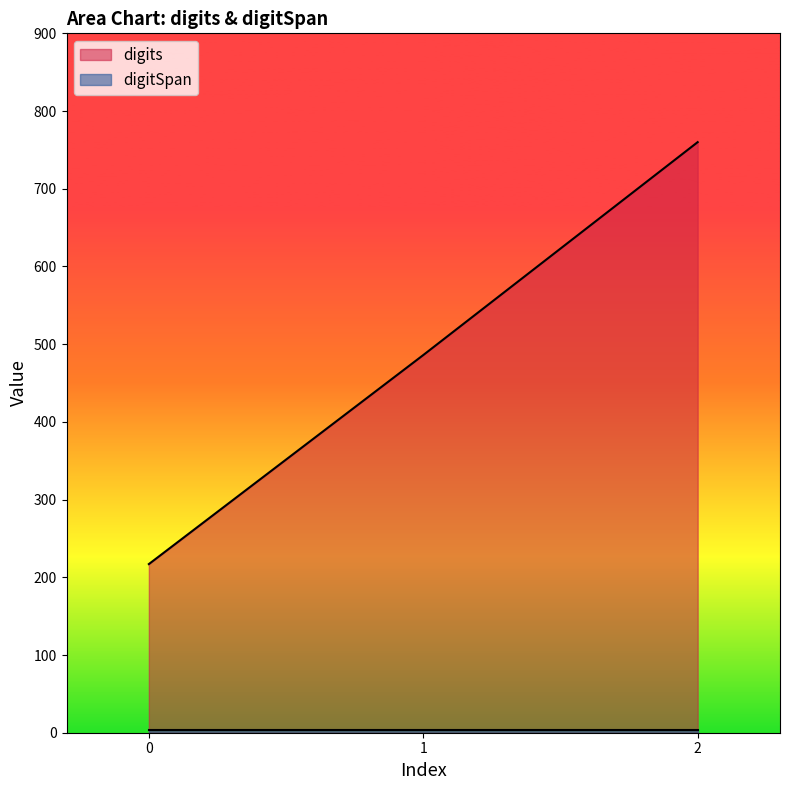

Is it true that the value at 0 is 104?

False